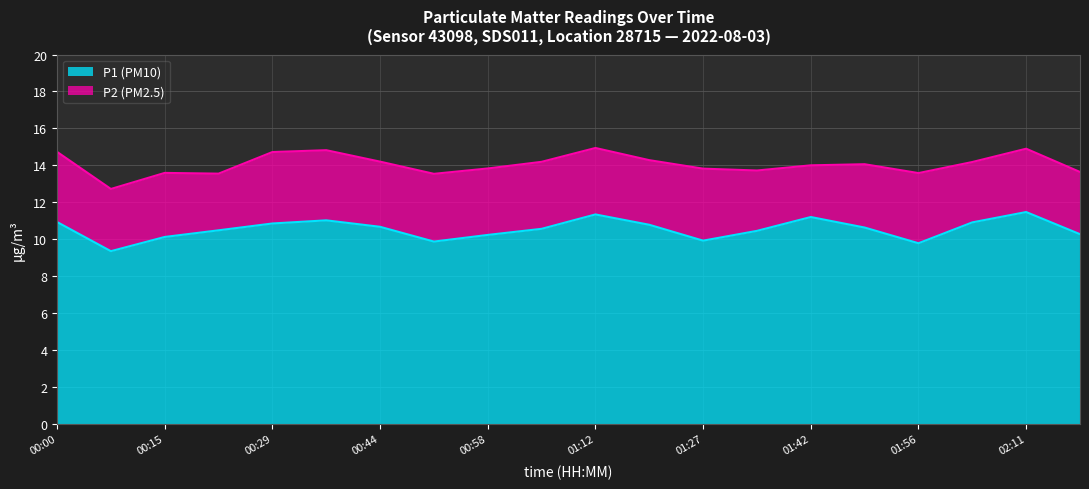

Reading right to left, extract all data points from this chart.

02:18=10.3	02:11=11.5	02:04=10.9	01:56=9.8	01:49=10.6	01:42=11.2	01:34=10.4	01:27=9.9	01:20=10.8	01:12=11.3	01:05=10.6	00:58=10.2	00:51=9.9	00:44=10.7	00:36=11.0	00:29=10.8	00:22=10.5	00:15=10.1	00:07=9.3	00:00=10.9